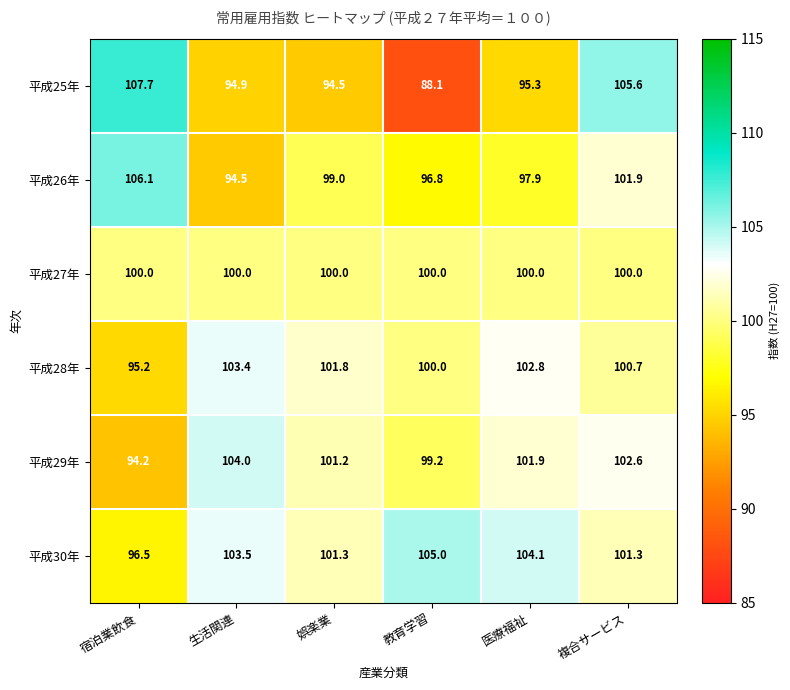

Rank the series by their maximum value, from lowest to highest.

平成27年, 平成28年, 平成29年, 平成30年, 平成26年, 平成25年